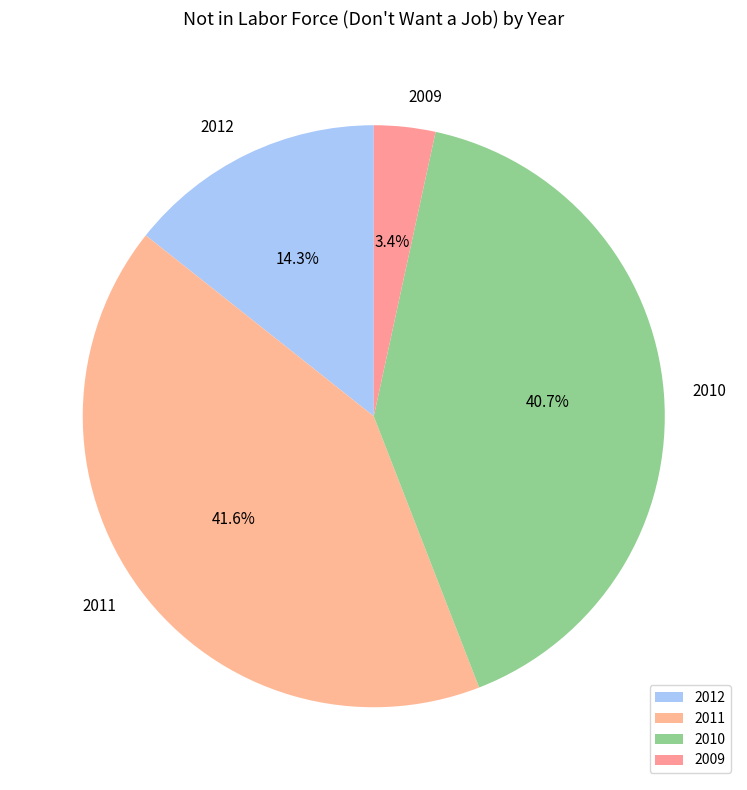

What percentage do 2009 and 2011 together represent?

45.0%